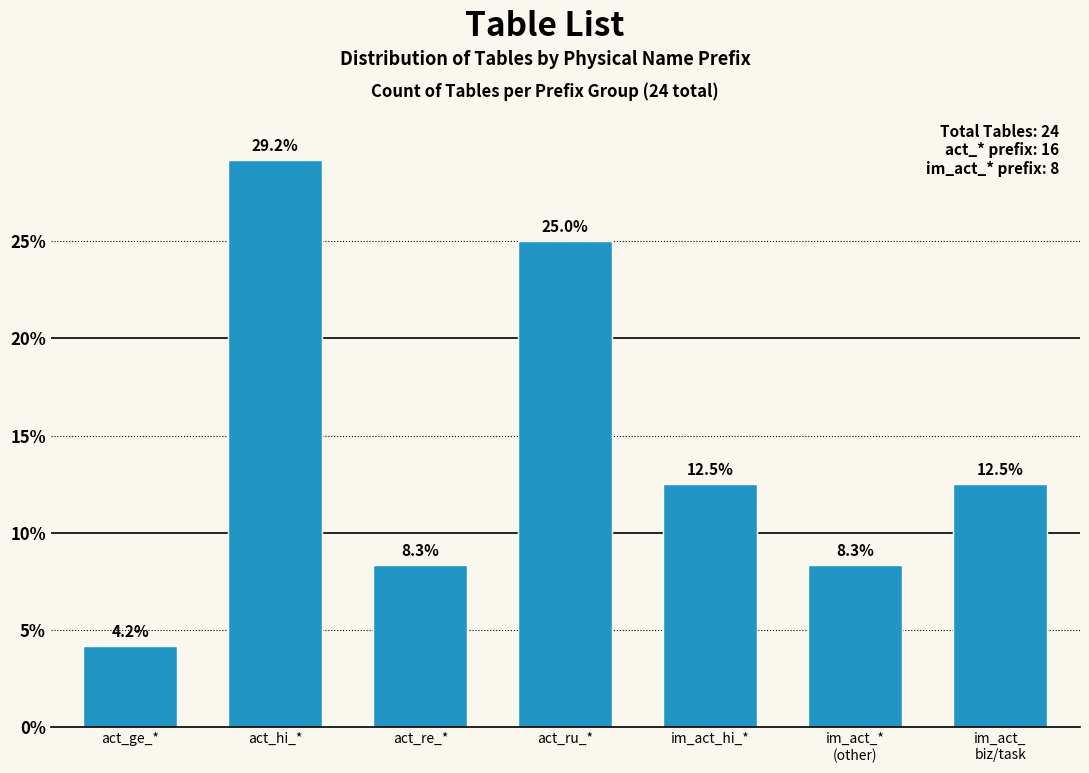

Reading left to right, what are all the values shown in this chart?

4.2	29.2	8.3	25.0	12.5	8.3	12.5